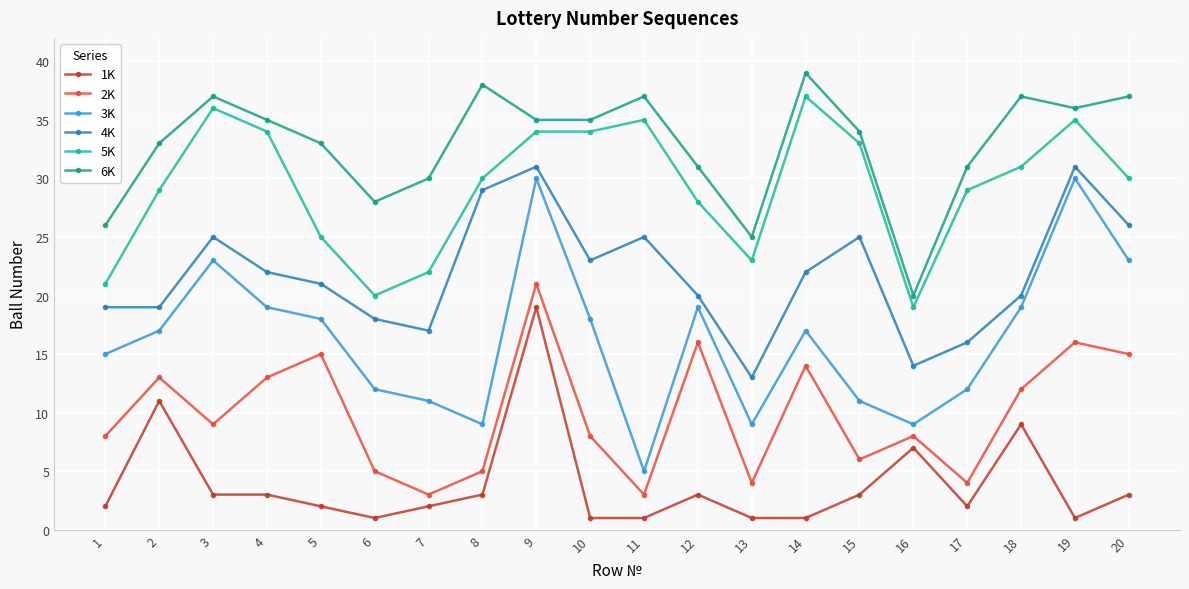

Between 6 and 11, which is larger?

6